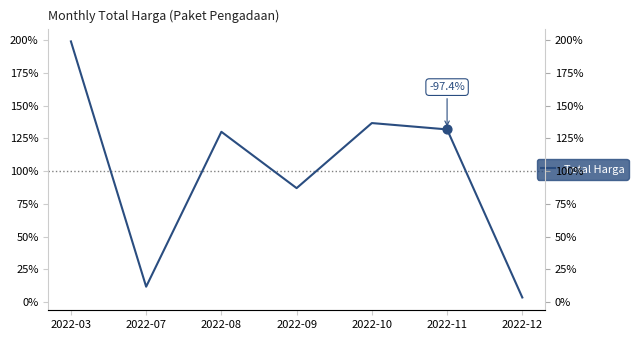

Approximately how many times larger is the value at 2022-07 compared to 2022-09?

0.1